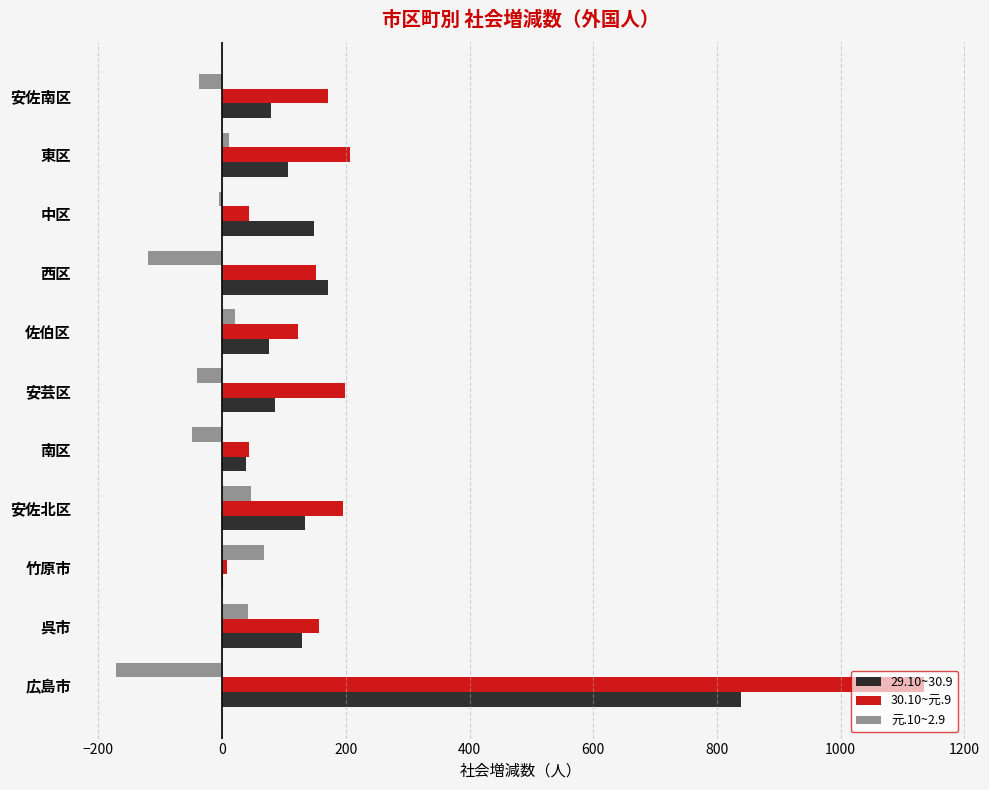

How many data points in 元.10~2.9 are above 0?

5